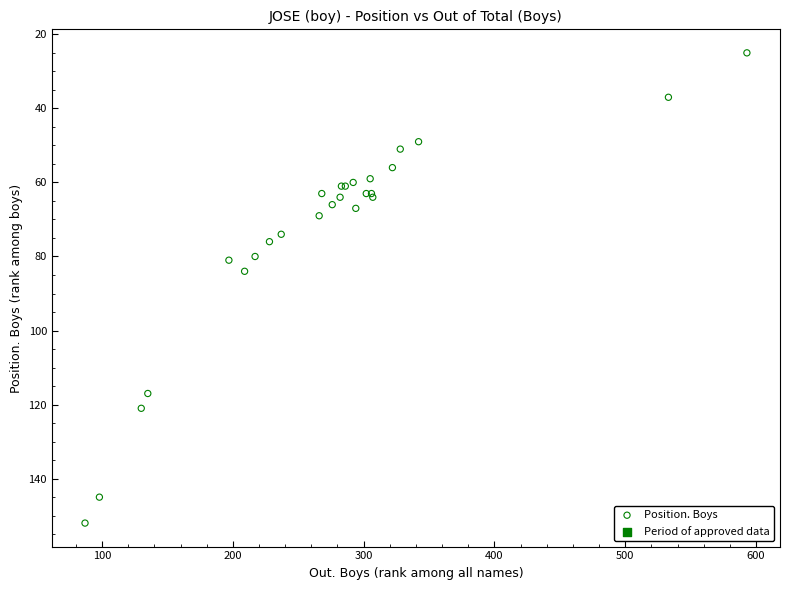

What Y value in the scatter plot is closest to 88?

84